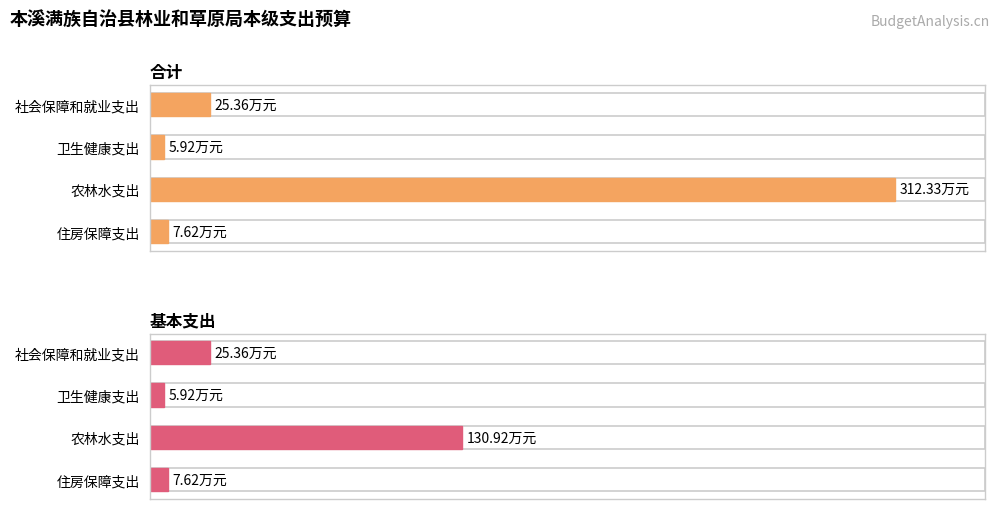

The value of 合计 at 农林水支出 is 194.7. True or false?

False